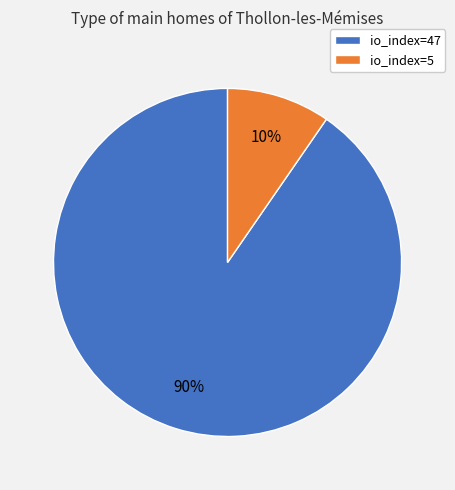

What is the largest slice in the pie chart?

io_index=47